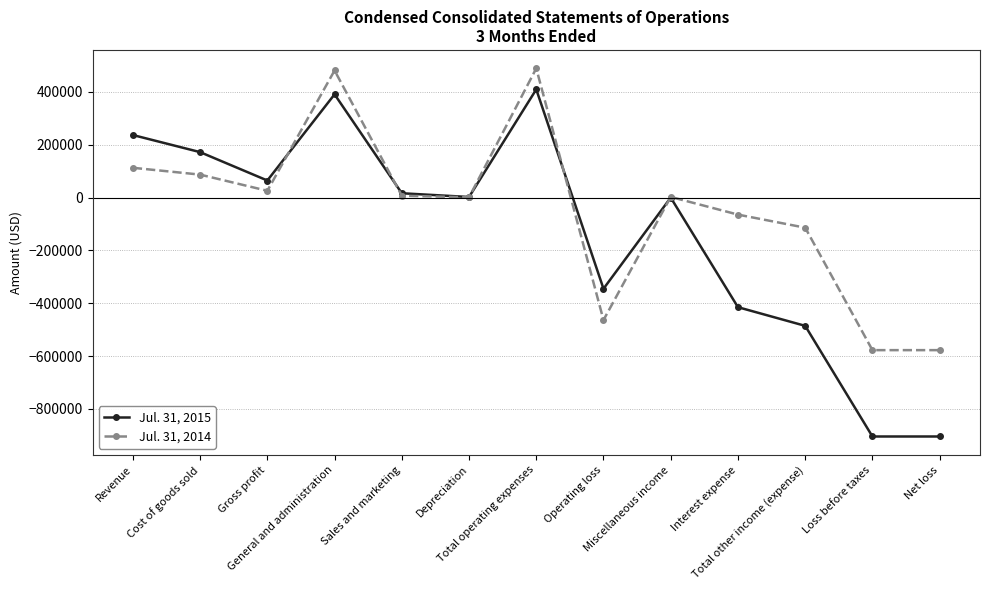

What is the minimum value for Jul. 31, 2014?

-577685